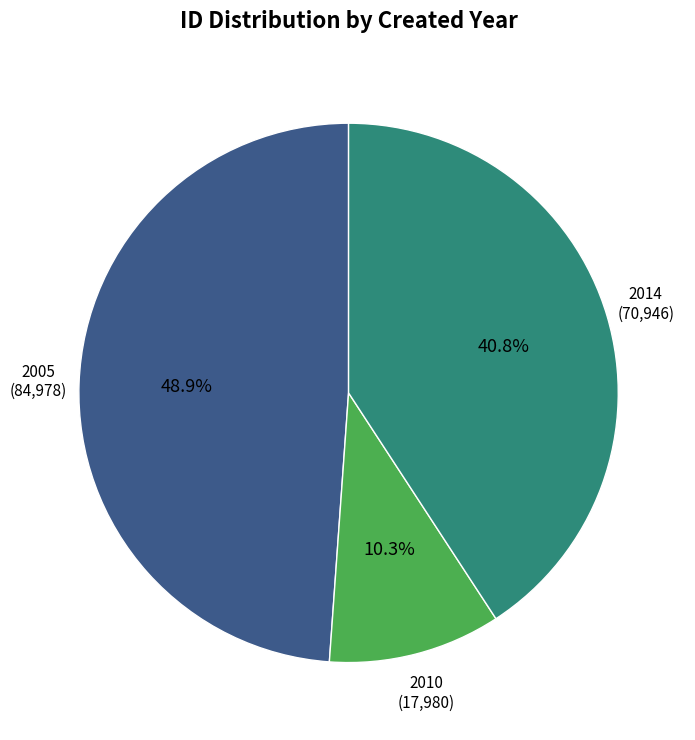

Is there a majority slice in this chart?

No